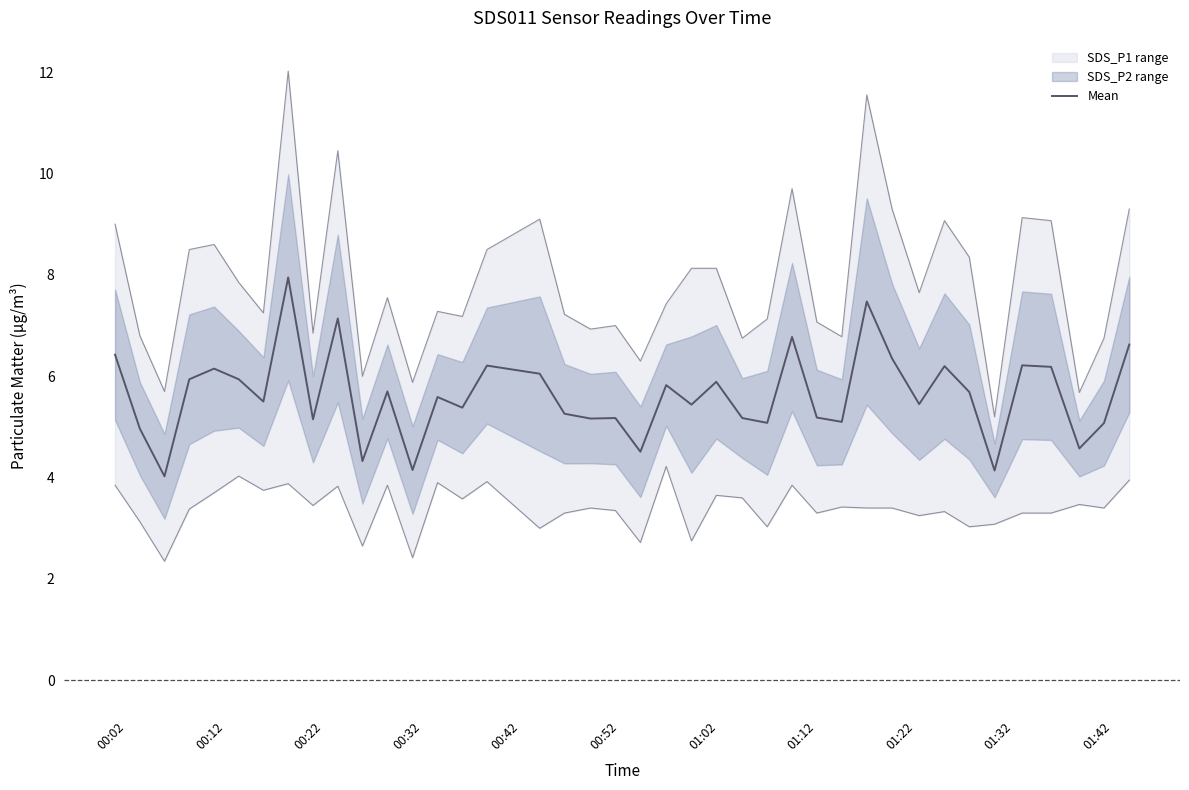

What is the difference between the second highest and minimum values?

3.5